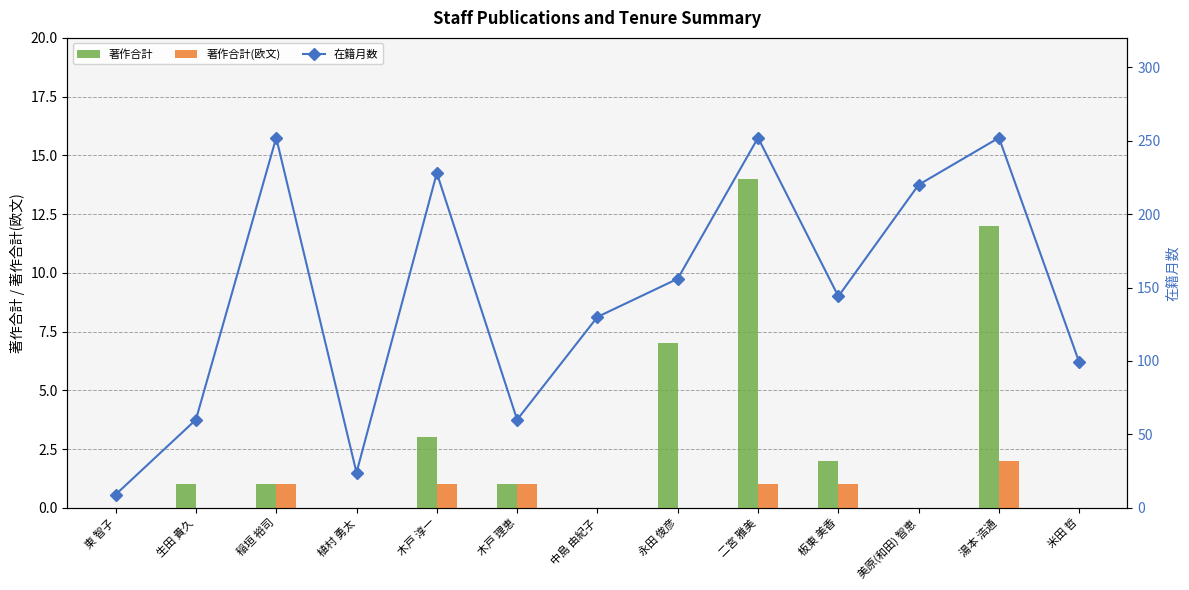

Which series has the largest total across all categories?

在籍月数